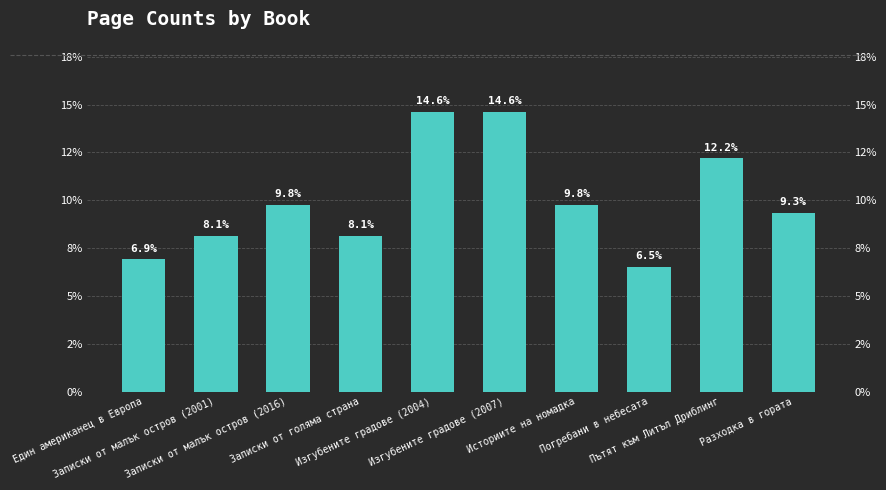

What is the label of the 6th bar from the left?

Изгубените градове (2007)